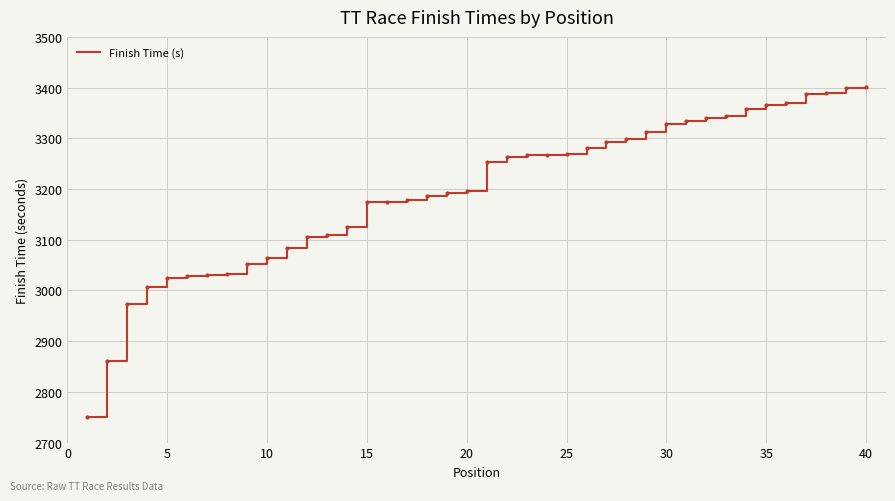

What is the difference between the maximum and minimum values?

651